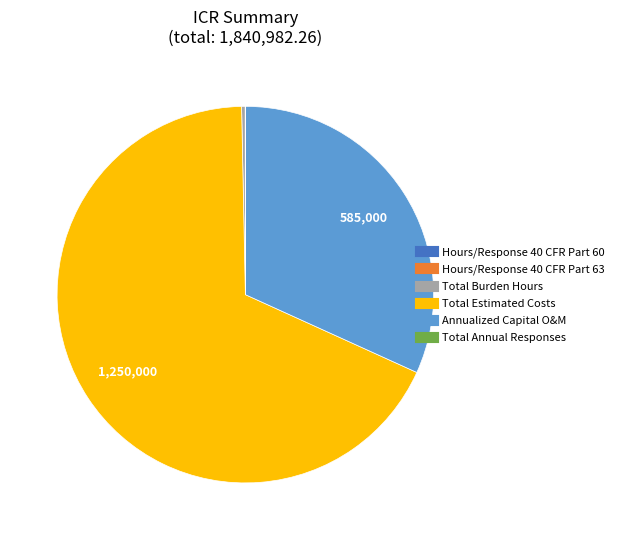

Which category has the biggest portion of the pie?

Total Estimated Costs